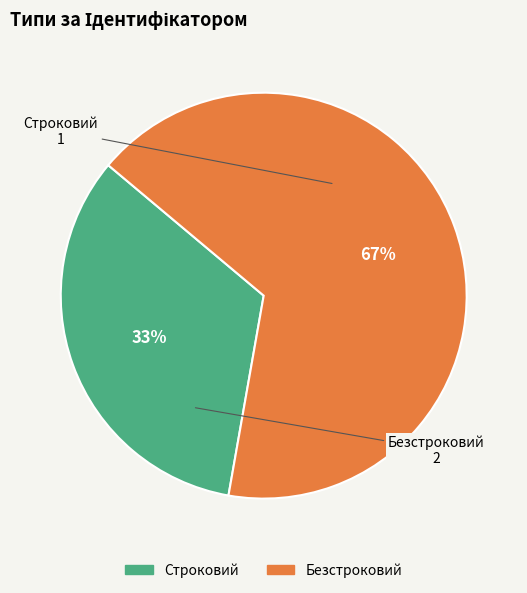

What is the smallest slice in the pie chart?

Строковий